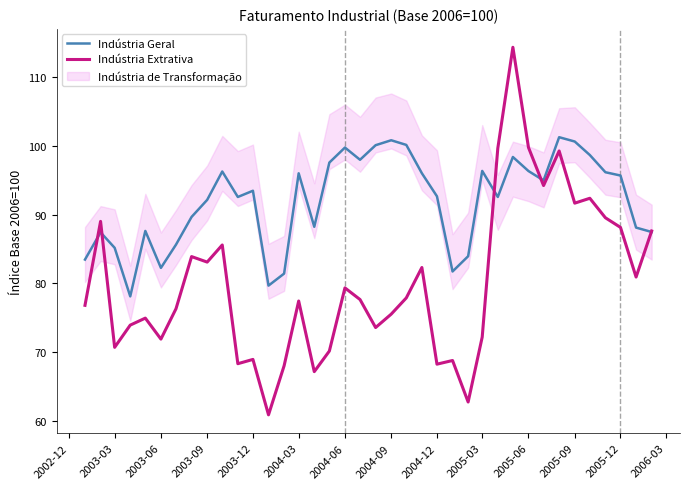

The value of Indústria Geral at 2005-12 is 164.6. True or false?

False